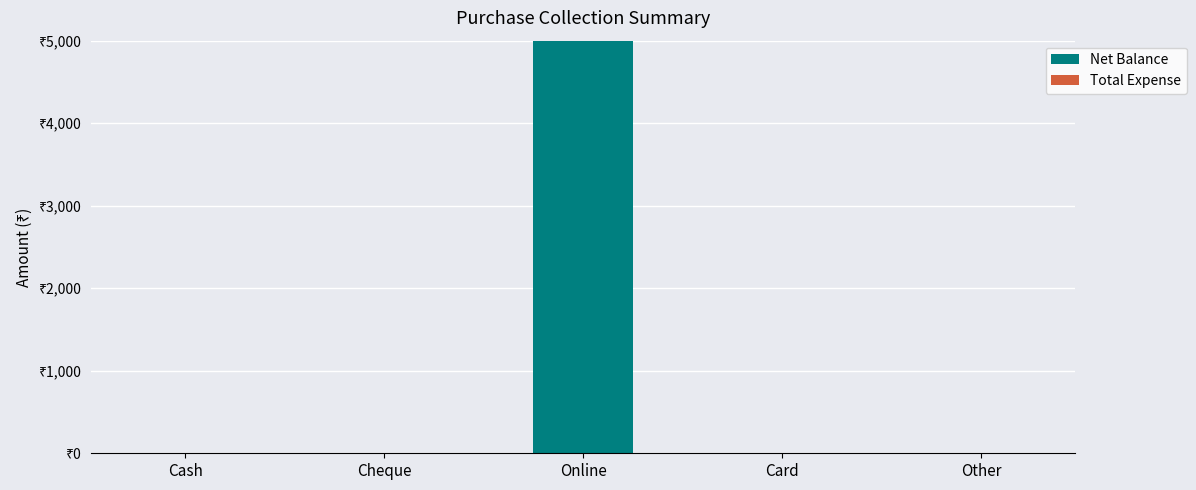

Reading right to left, extract all data points from this chart.

Net Balance: 0	0	5000	0	0
Total Expense: 0	0	0	0	0